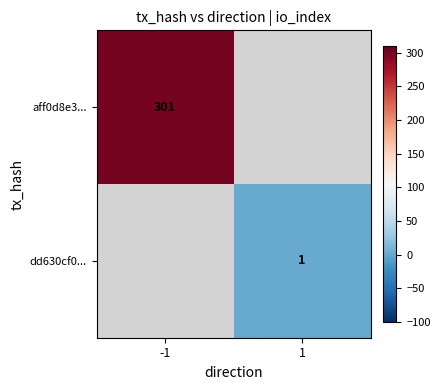

Is it true that aff0d8e3... equals 301 at -1?

True